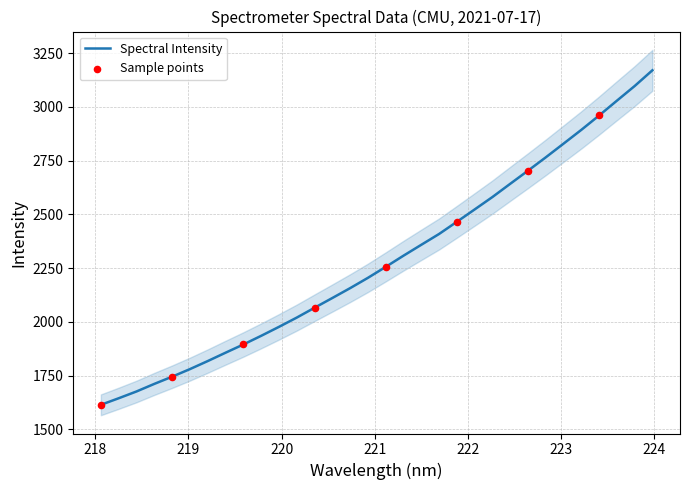

What is the change in value from 223.7895 to 223.9802?

+73.3